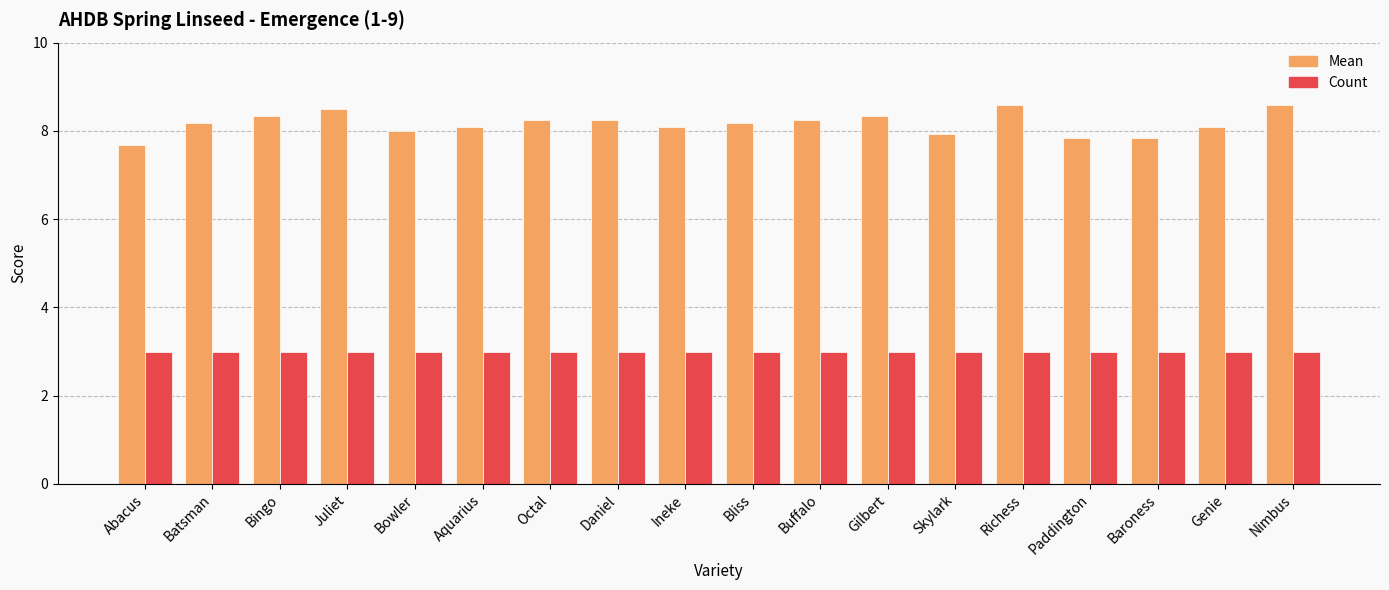

What is the spread (max minus min) of values at Baroness?

4.8